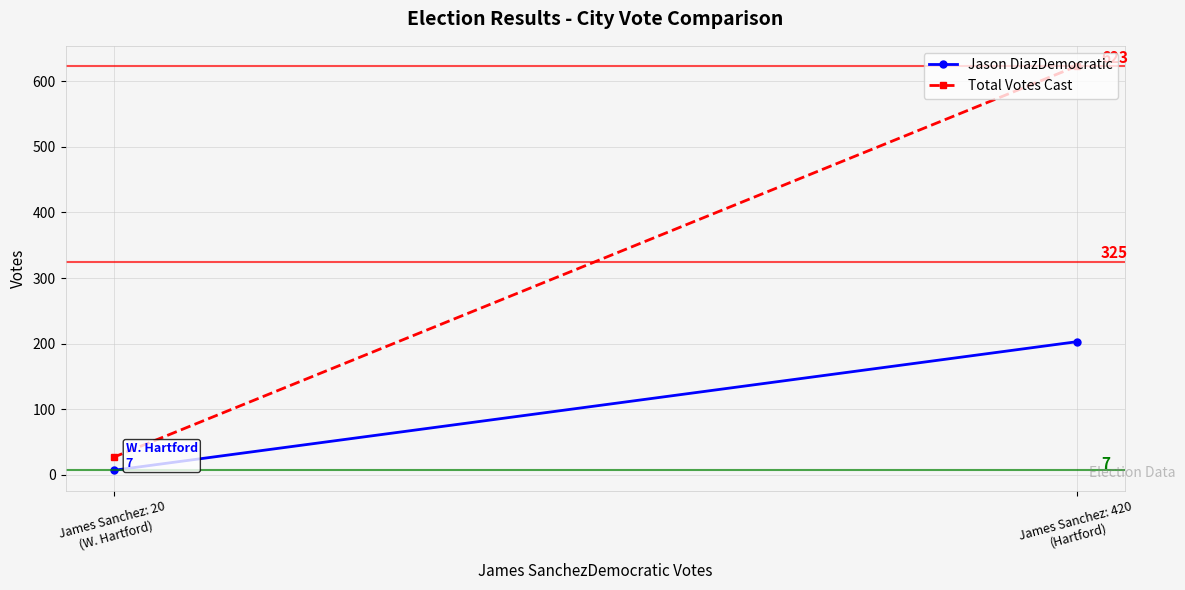

The value of Total Votes Cast at James Sanchez: 20
(W. Hartford) is 27. True or false?

True